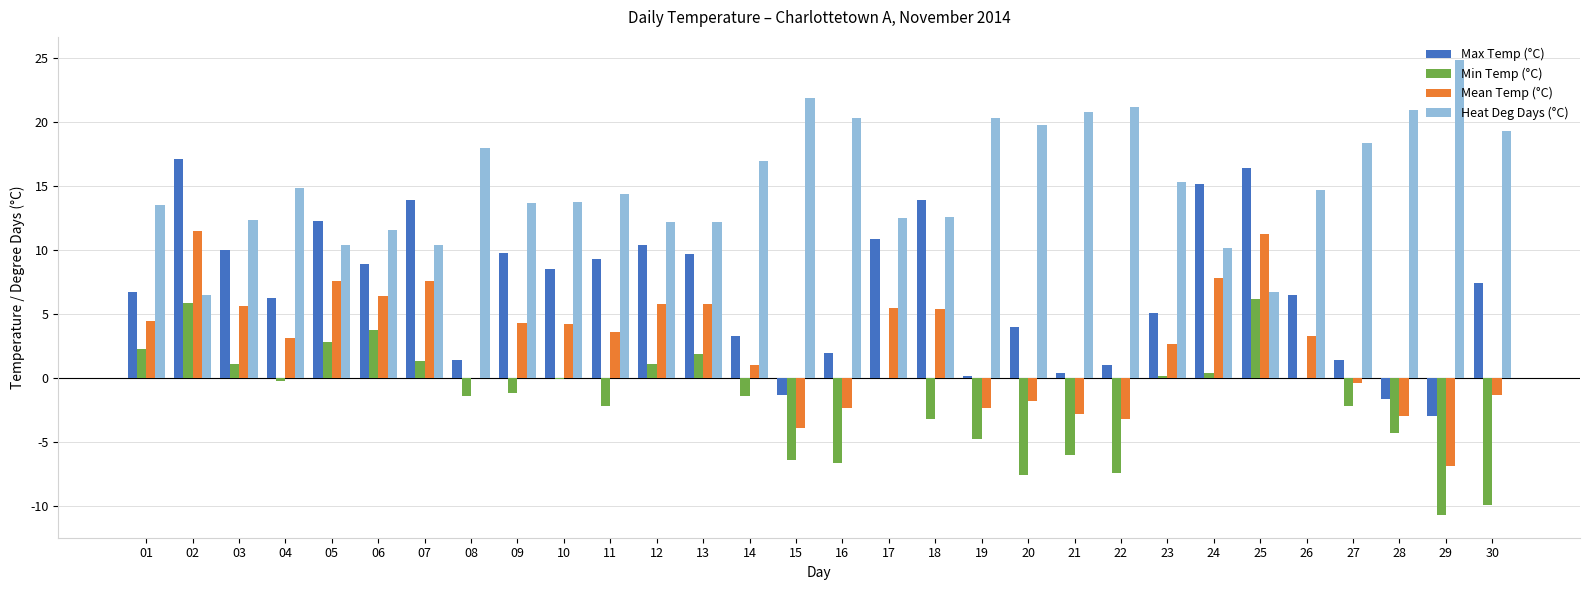

How many positive values does the Max Temp (°C) series have?

27